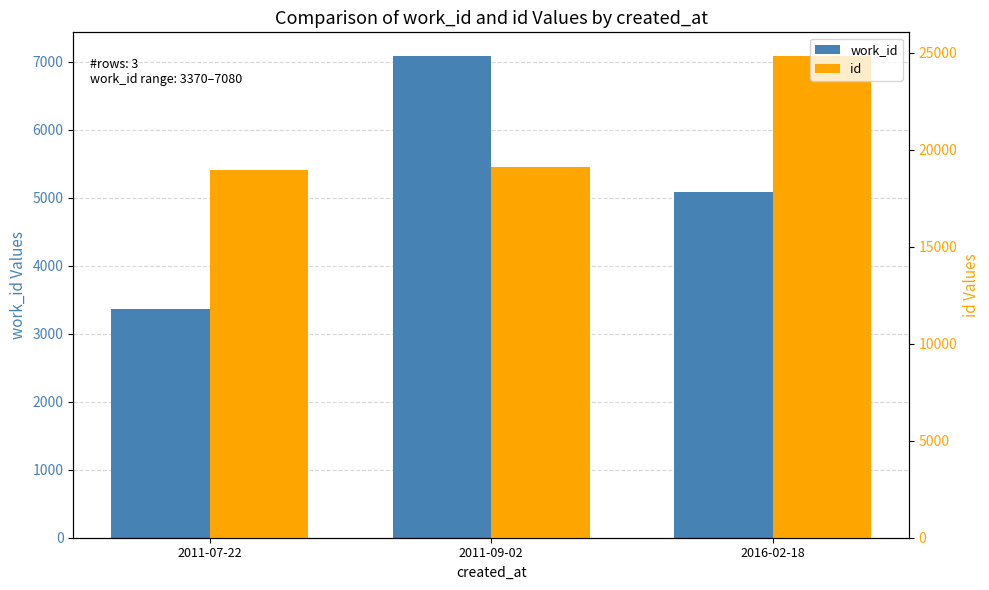

Is the value of id at 2016-02-18 greater than the value of work_id at 2011-07-22?

Yes